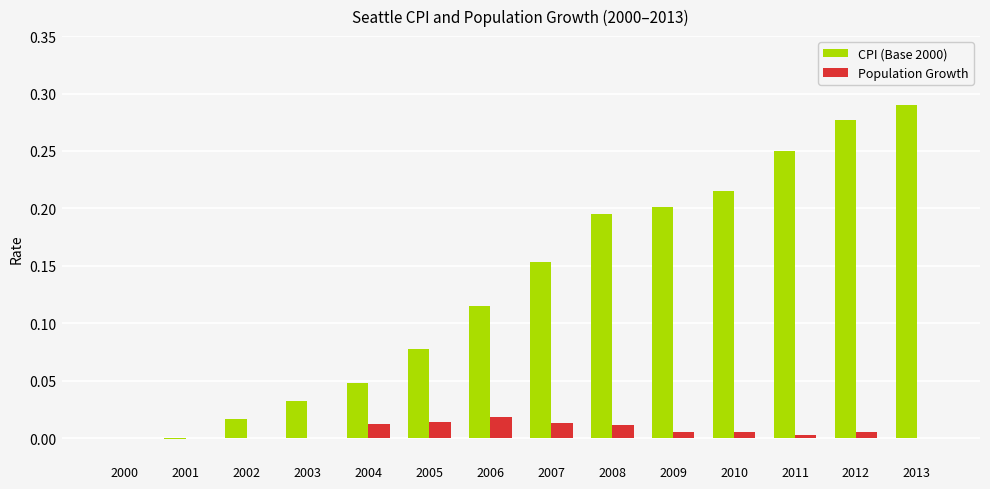

Is the value of CPI (Base 2000) at 2010 greater than the value of Population Growth at 2000?

Yes